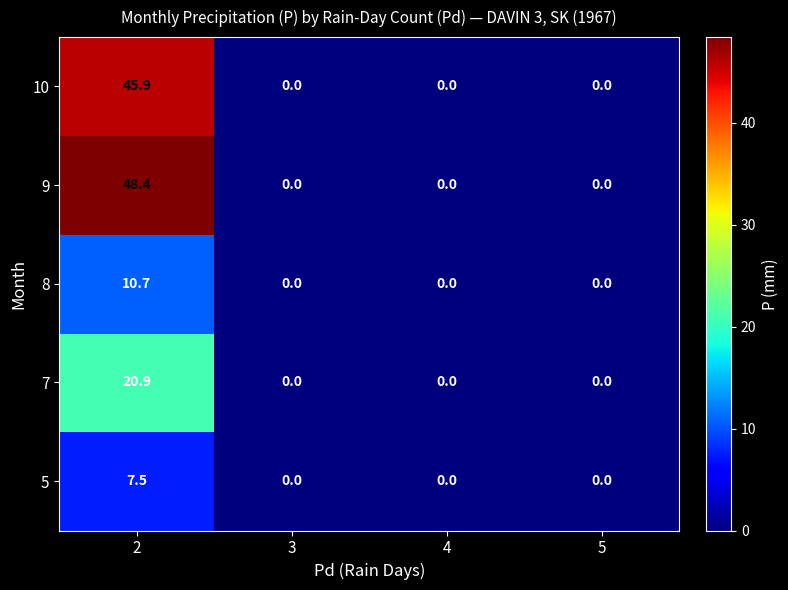

Reading right to left, what are all the values shown in this chart?

10: 5=0.0	4=0.0	3=0.0	2=45.9
9: 5=0.0	4=0.0	3=0.0	2=48.4
8: 5=0.0	4=0.0	3=0.0	2=10.7
7: 5=0.0	4=0.0	3=0.0	2=20.9
5: 5=0.0	4=0.0	3=0.0	2=7.5